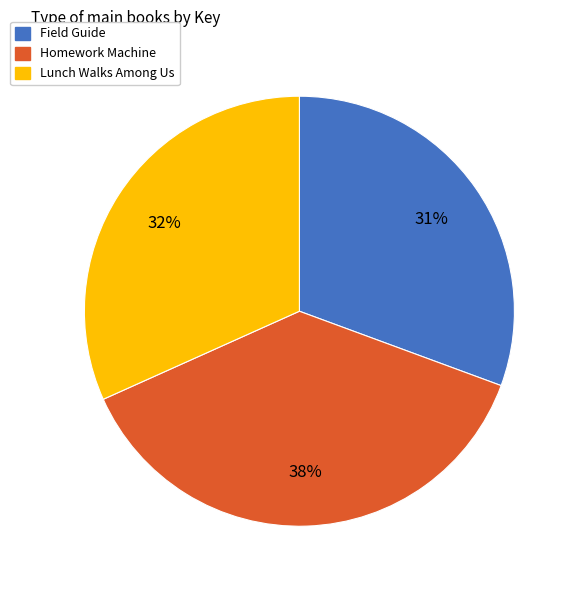

Does any single category account for the majority?

No